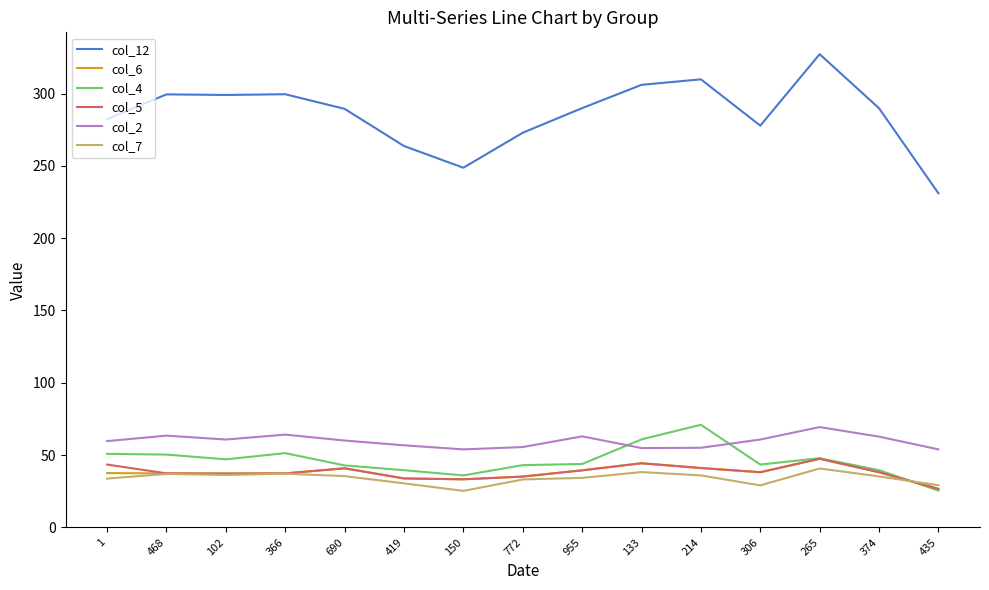

What is the difference between the maximum and minimum values in the col_2 series?

15.4